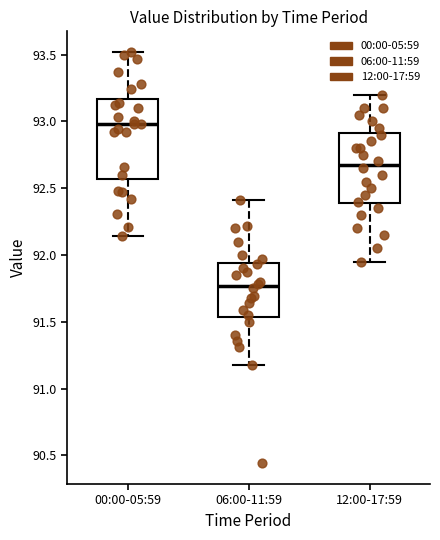

Reading left to right, read every box against the y-axis: the position of its median line, the range the box covers, and the ends of its whiskers. The values are not printed on the chart, so give them approximately, as read against the axis.

00:00-05:59: median 93.00, box 92.55 to 93.15, whiskers 92.15 to 93.50
06:00-11:59: median 91.75, box 91.55 to 91.95, whiskers 91.20 to 92.40
12:00-17:59: median 92.70, box 92.40 to 92.90, whiskers 91.95 to 93.20